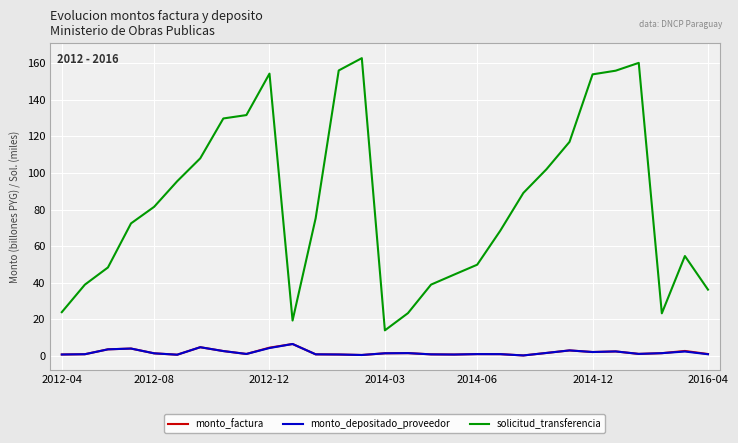

What is the greatest value displayed?

162.6